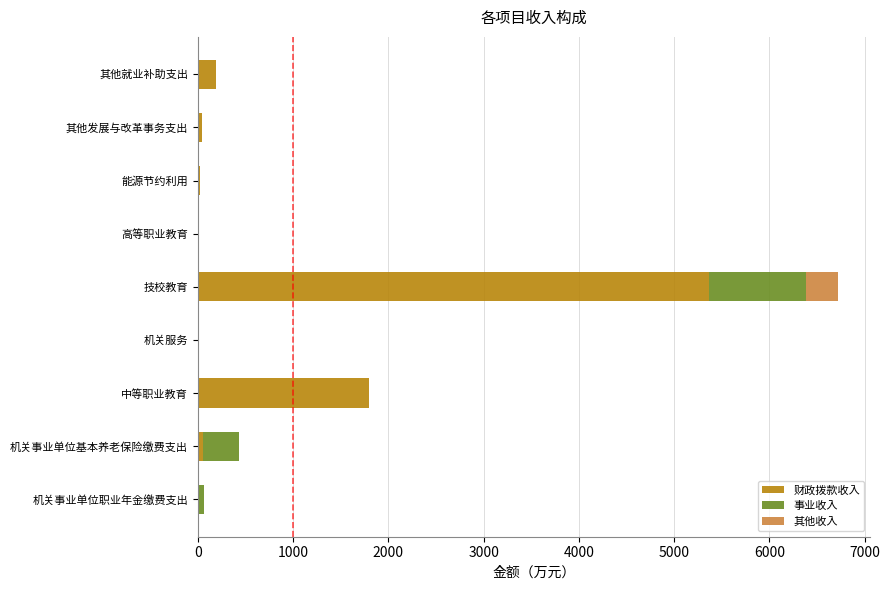

At which category is the sum across all series the highest?

技校教育